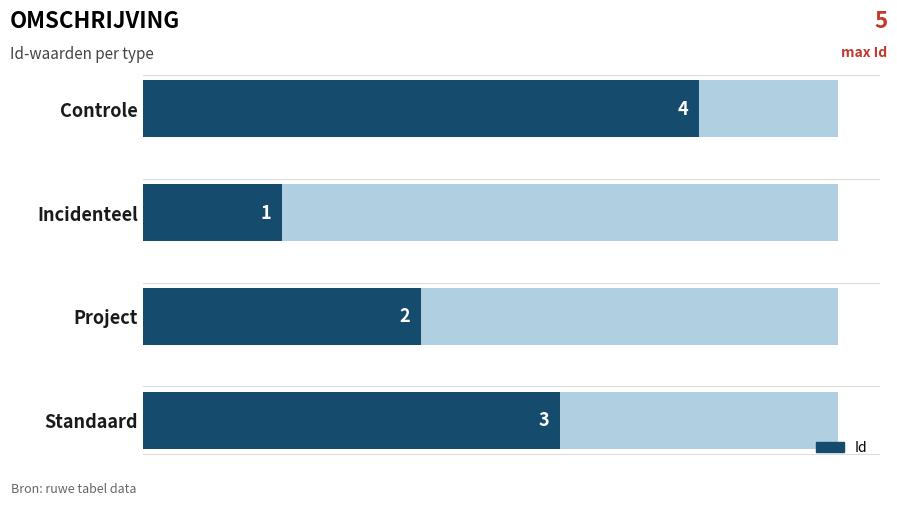

Approximately how many times larger is the value at Controle compared to Incidenteel?

4.0